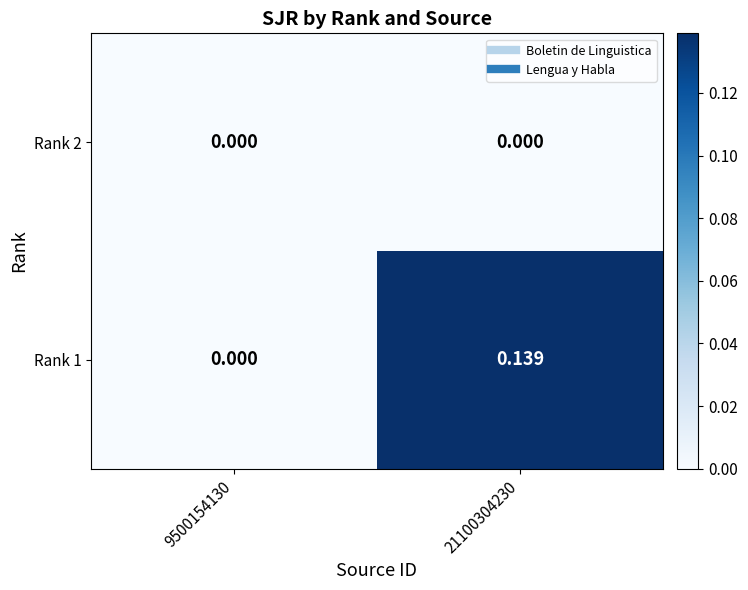

Which category has the highest value across all series?

21100304230